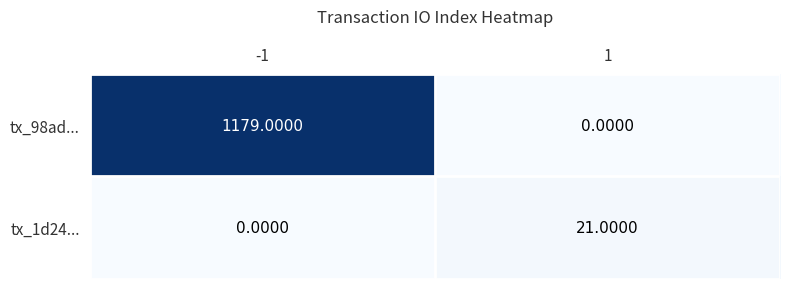

Rank the series by their maximum value, from lowest to highest.

tx_1d24..., tx_98ad...